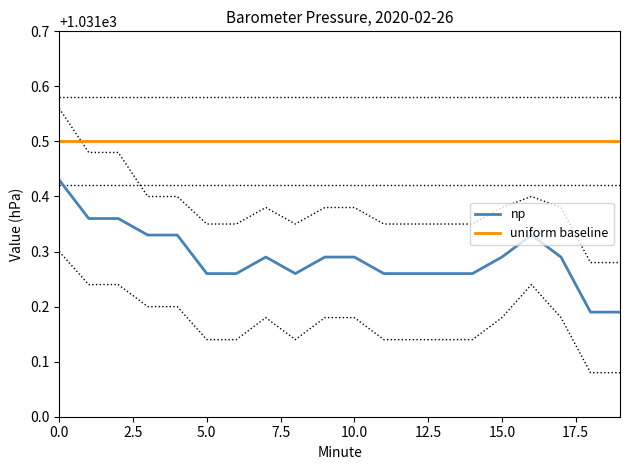

True or false: np and uniform baseline cross at least once.

False